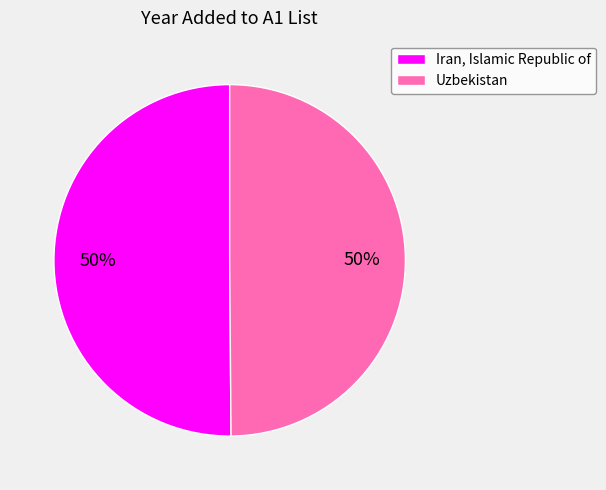

The Iran, Islamic Republic of slice represents 50% of the pie. True or false?

True